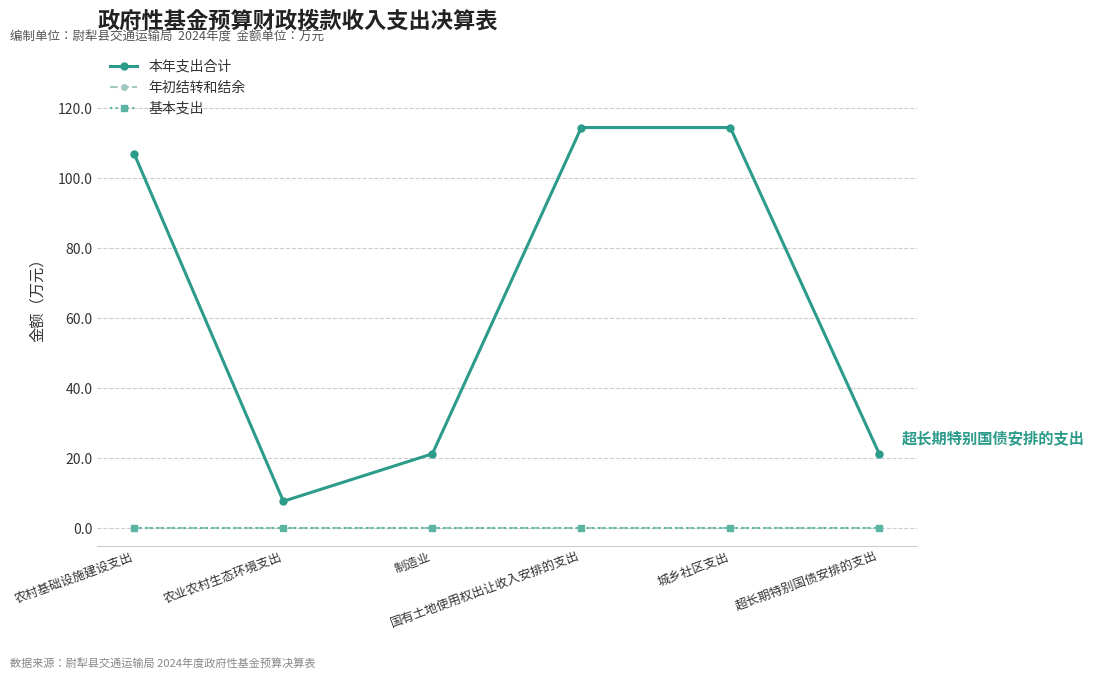

The value of 年初结转和结余 at 农村基础设施建设支出 is 0.0. True or false?

True